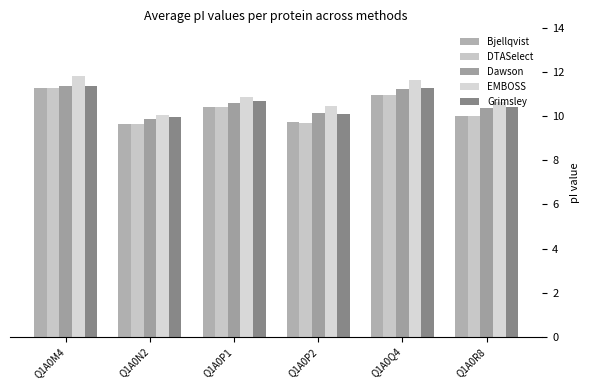

True or false: Bjellqvist has a value of 6.3 at Q1A0P2.

False